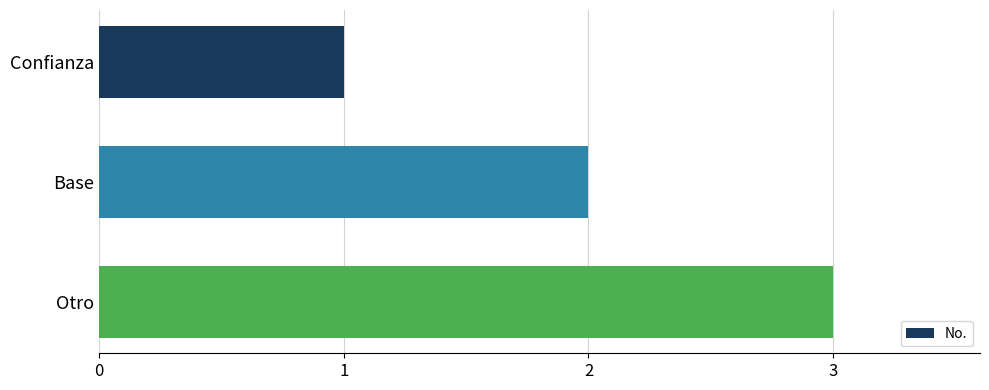

Approximately how many times larger is the value at Otro compared to Base?

1.5